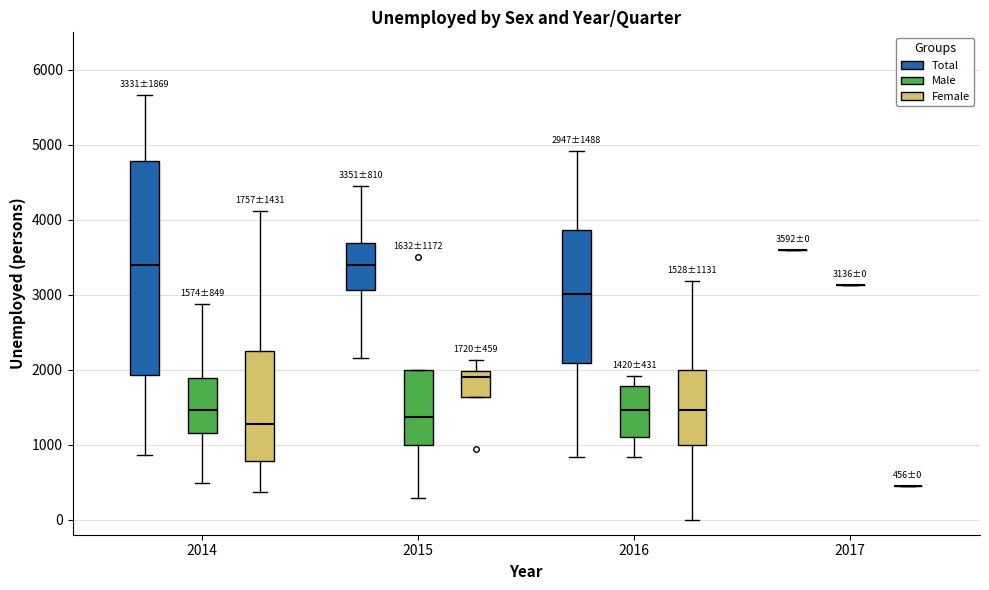

Which box is the tallest, from its lower edge to its upper edge?

2014 (Total)